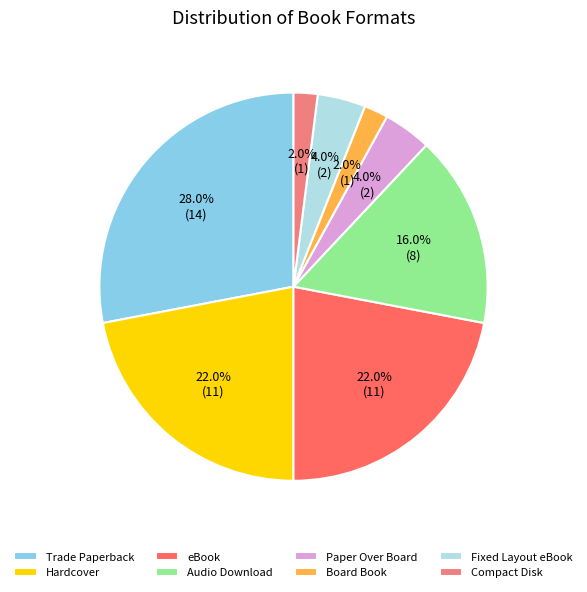

What is the largest slice in the pie chart?

Trade Paperback